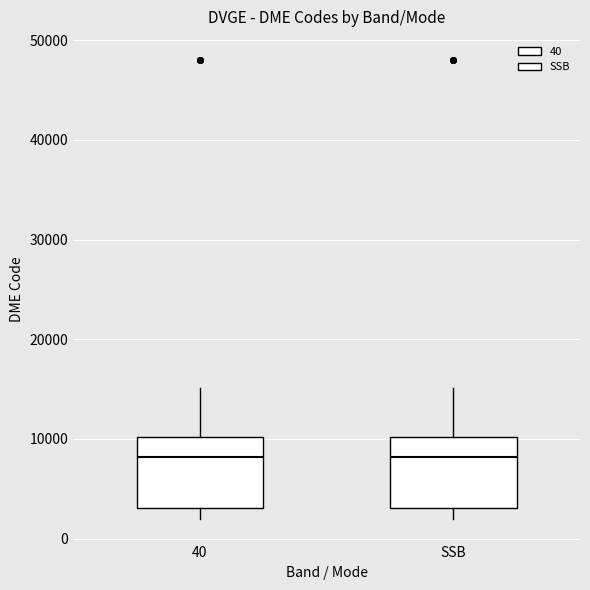

Where does the lower whisker of the box for 40 end on the y-axis? The values are not printed on the chart, so give them approximately, as read against the axis.

2000